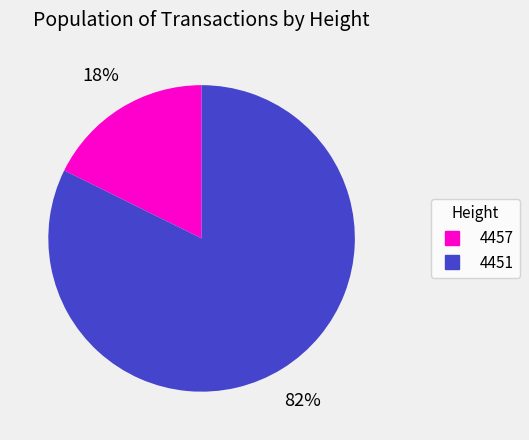

To the nearest percent, what portion does 4451 represent?

82%